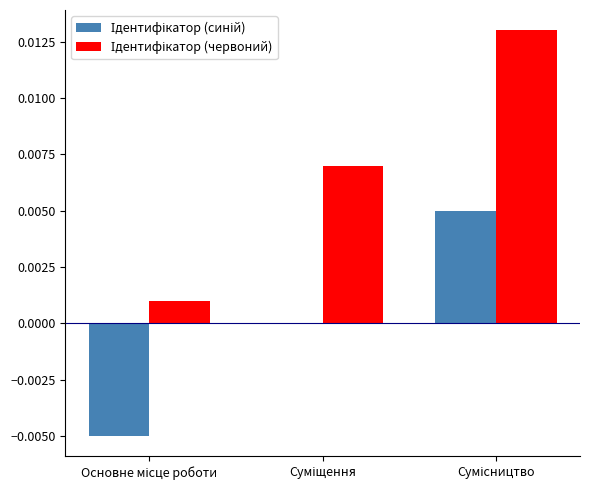

At how many categories does at least one series exceed 0?

3